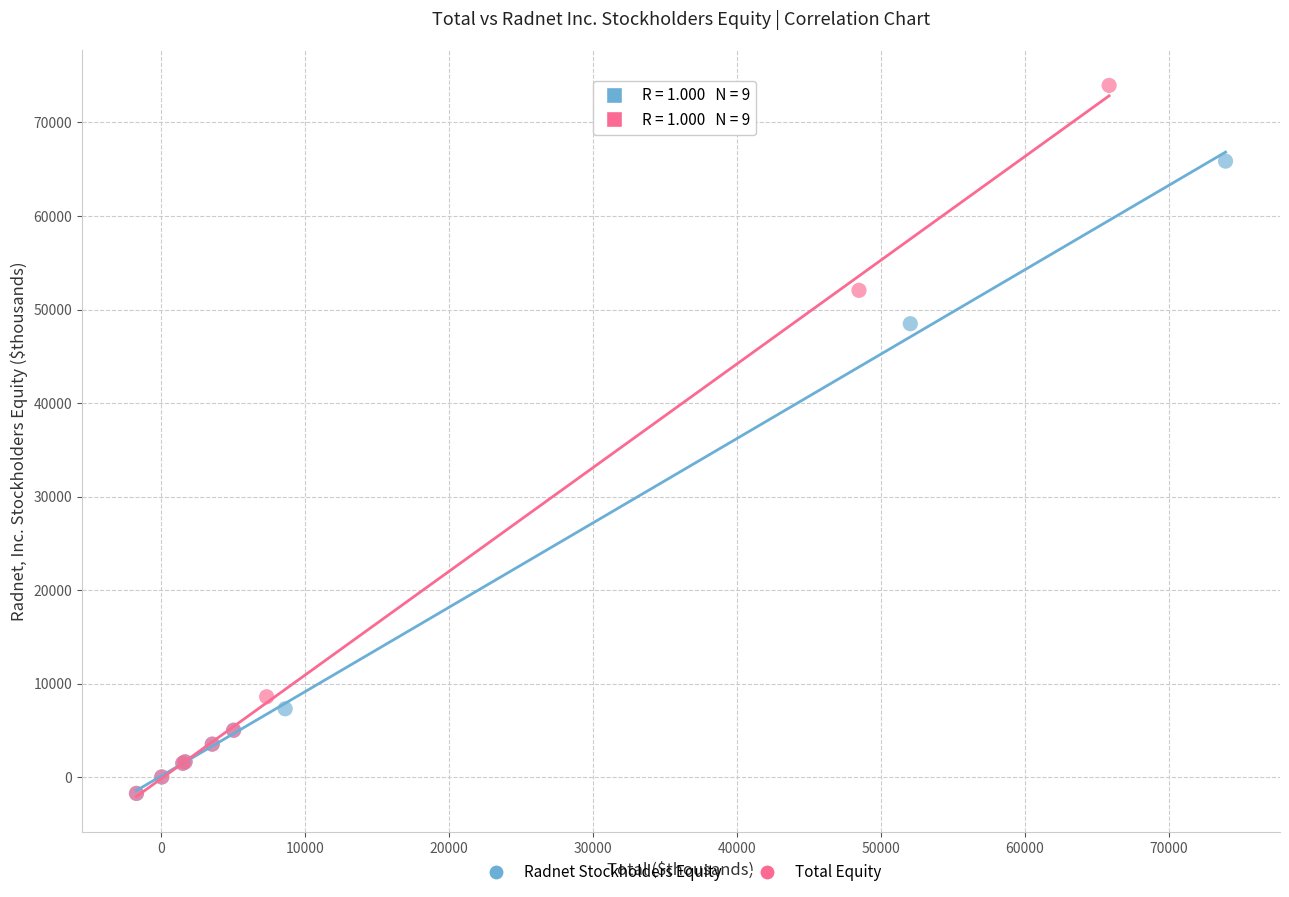

Which series has the largest Y range (max minus min)?

Total Equity